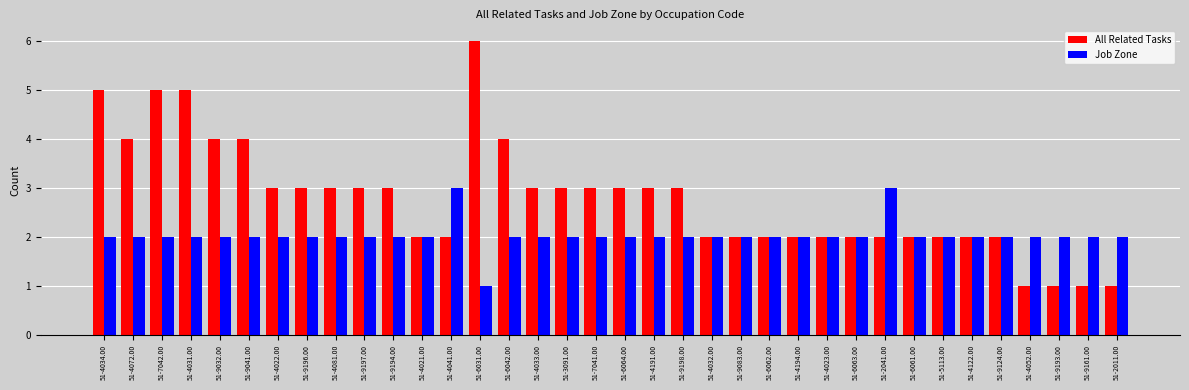

Reading left to right, extract all data points from this chart.

All Related Tasks: 51-4034.00=5	51-4072.00=4	51-7042.00=5	51-4031.00=5	51-9032.00=4	51-9041.00=4	51-4022.00=3	51-9196.00=3	51-4081.00=3	51-9197.00=3	51-9194.00=3	51-4021.00=2	51-4041.00=2	51-6031.00=6	51-6042.00=4	51-4033.00=3	51-3091.00=3	51-7041.00=3	51-6064.00=3	51-4191.00=3	51-9198.00=3	51-4032.00=2	51-9083.00=2	51-6062.00=2	51-4194.00=2	51-4023.00=2	51-6063.00=2	51-2041.00=2	51-6061.00=2	51-5113.00=2	51-4122.00=2	51-9124.00=2	51-4052.00=1	51-9193.00=1	51-9161.00=1	51-2011.00=1
Job Zone: 51-4034.00=2	51-4072.00=2	51-7042.00=2	51-4031.00=2	51-9032.00=2	51-9041.00=2	51-4022.00=2	51-9196.00=2	51-4081.00=2	51-9197.00=2	51-9194.00=2	51-4021.00=2	51-4041.00=3	51-6031.00=1	51-6042.00=2	51-4033.00=2	51-3091.00=2	51-7041.00=2	51-6064.00=2	51-4191.00=2	51-9198.00=2	51-4032.00=2	51-9083.00=2	51-6062.00=2	51-4194.00=2	51-4023.00=2	51-6063.00=2	51-2041.00=3	51-6061.00=2	51-5113.00=2	51-4122.00=2	51-9124.00=2	51-4052.00=2	51-9193.00=2	51-9161.00=2	51-2011.00=2